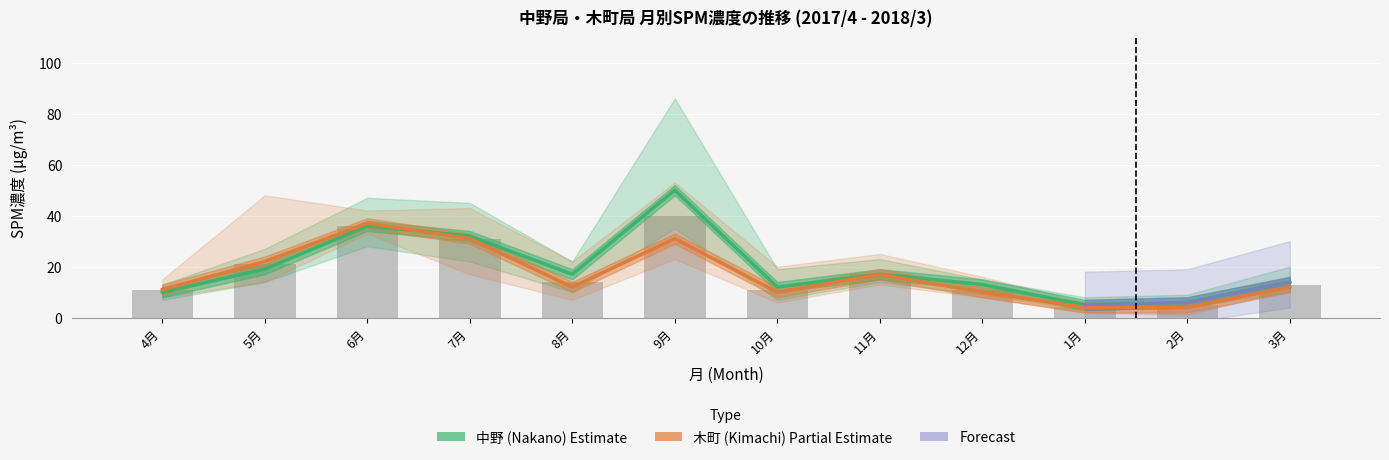

Which series has the widest spread of values?

中野 (Nakano)